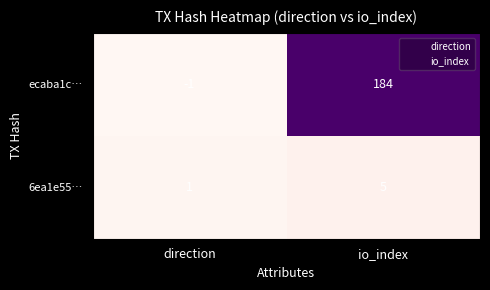

List the series in order of their peak value, lowest first.

6ea1e55…, ecaba1c…